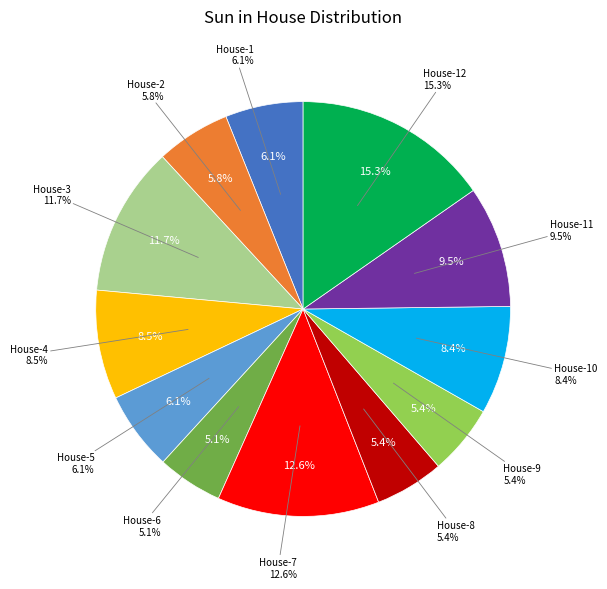

Is House-5 the majority of the pie?

No